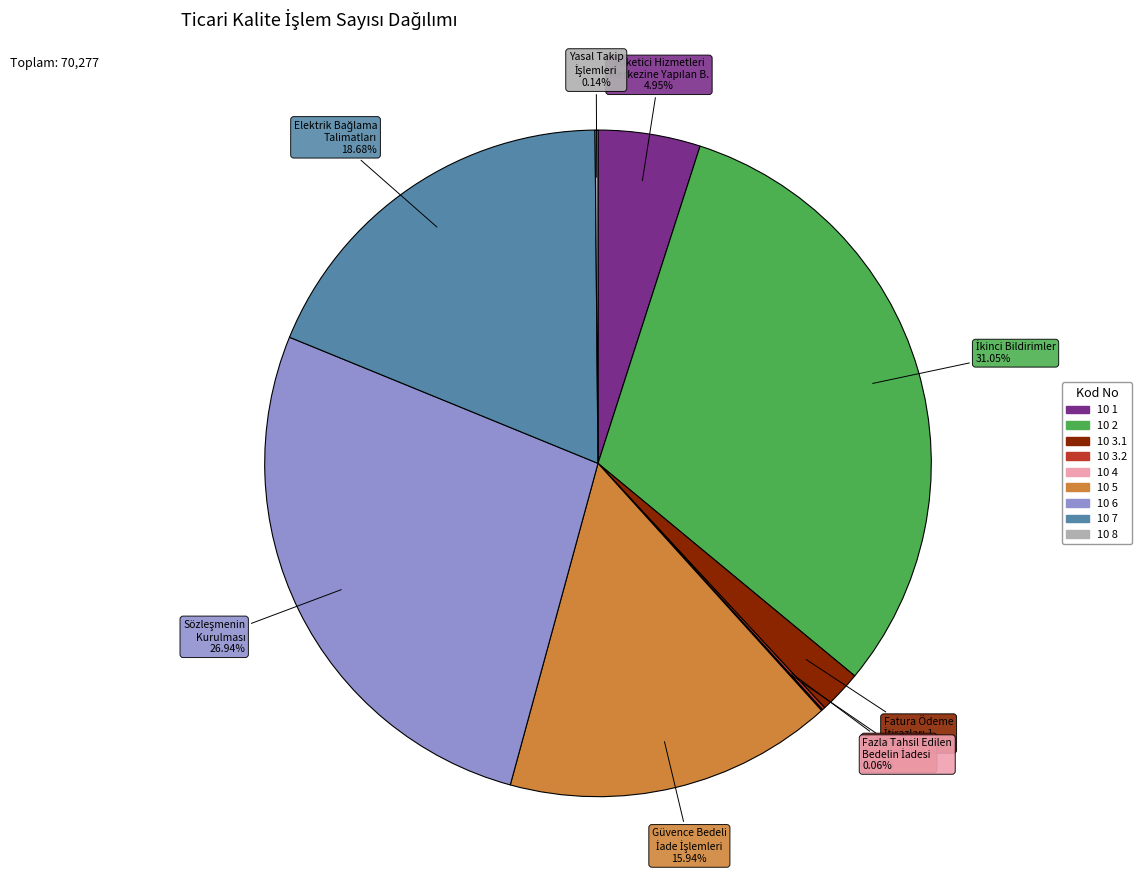

Is there any slice that represents more than half of the pie?

No